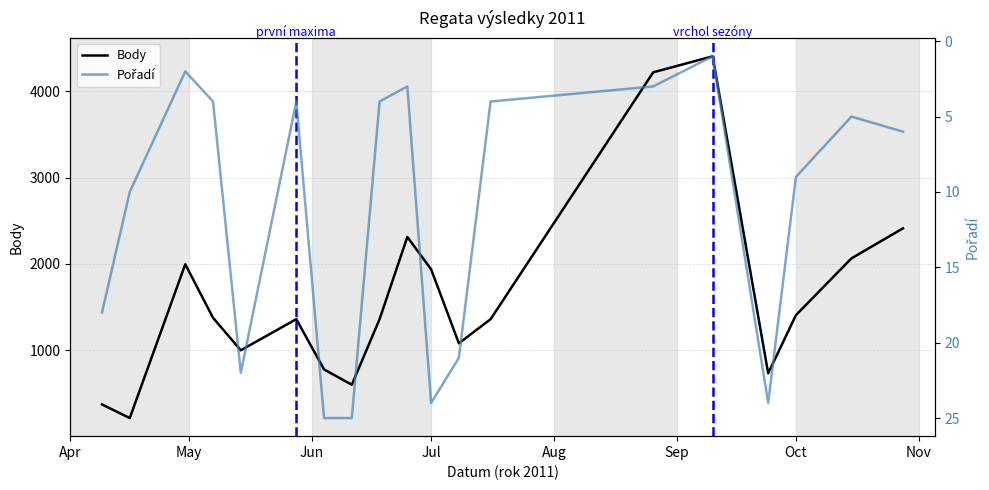

What is the value of the Body point at the 12th from the left?

1081